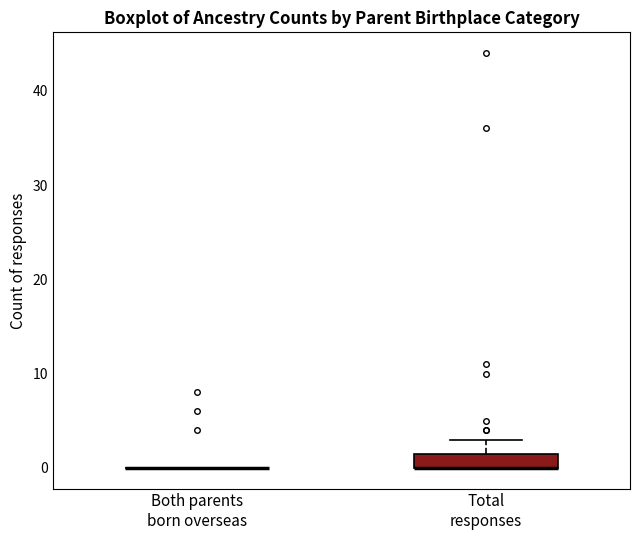

Comparing the boxes themselves (not the whiskers), which one is the tallest?

Total responses